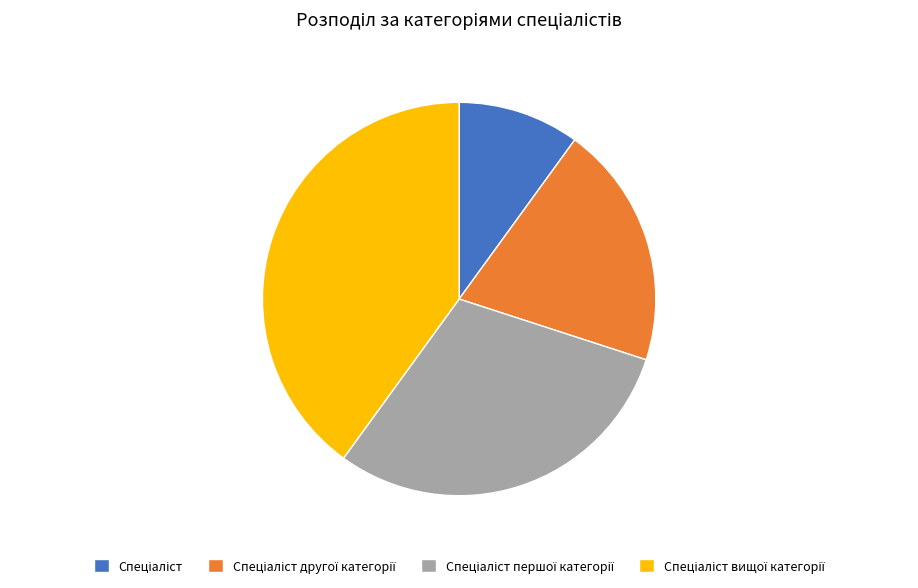

How many slices are in this pie chart?

4